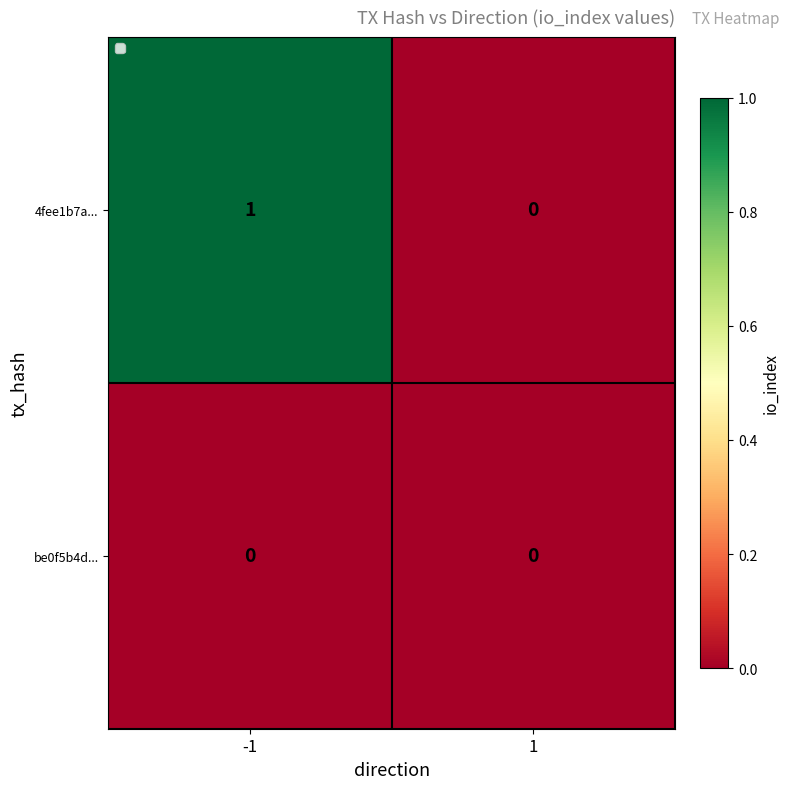

The 4fee1b7a... series shows 1 at 1. True or false?

False